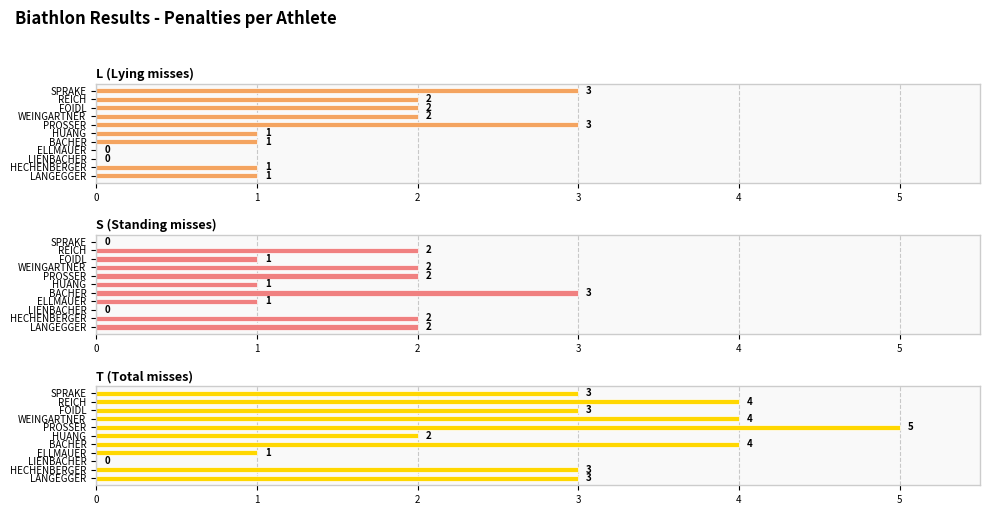

What is the average value of the L (Lying misses) series?

1